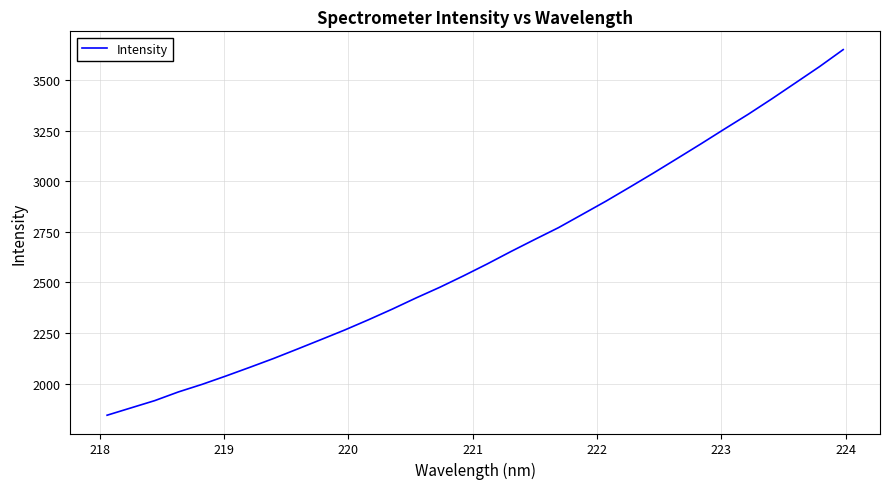

What is the minimum value shown in the chart?

1843.5